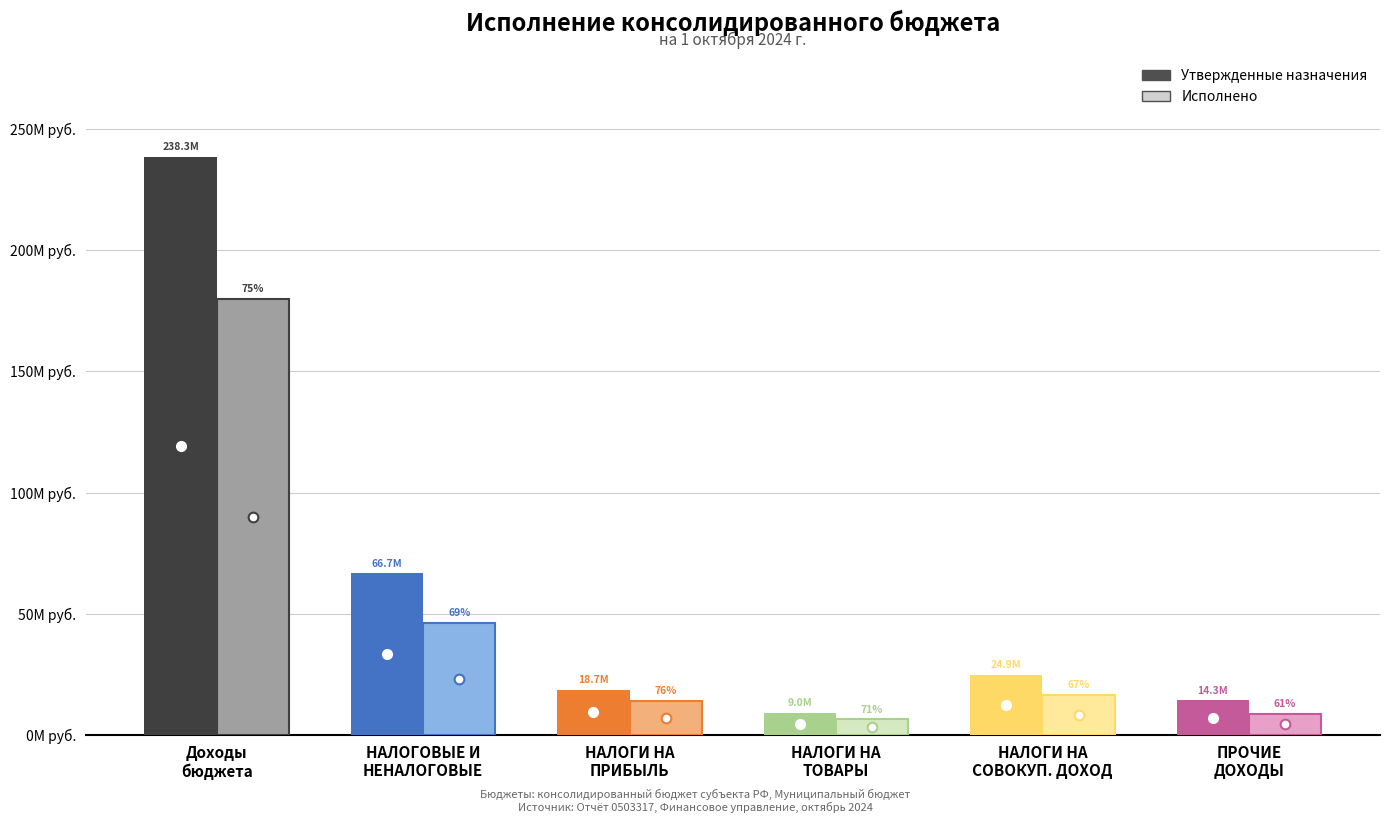

What are all the series names shown in the legend?

Утвержденные назначения, Исполнено